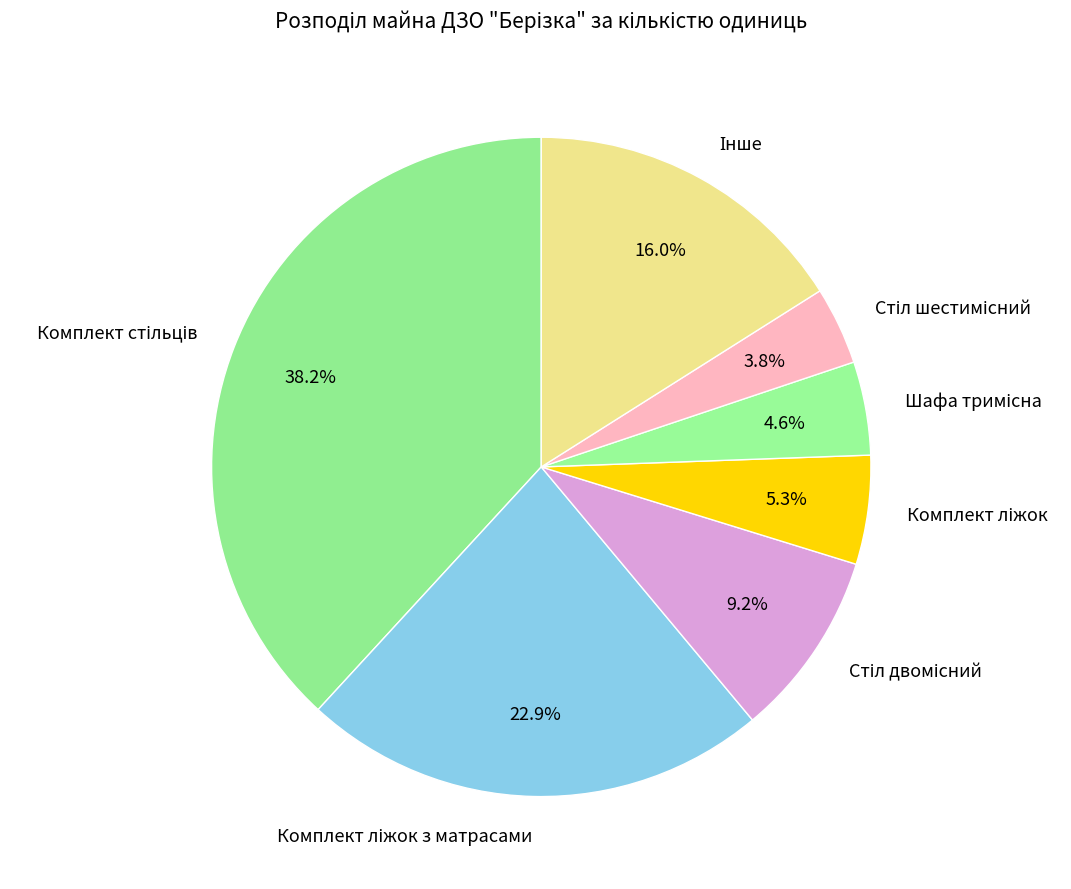

Does any single category account for the majority?

No